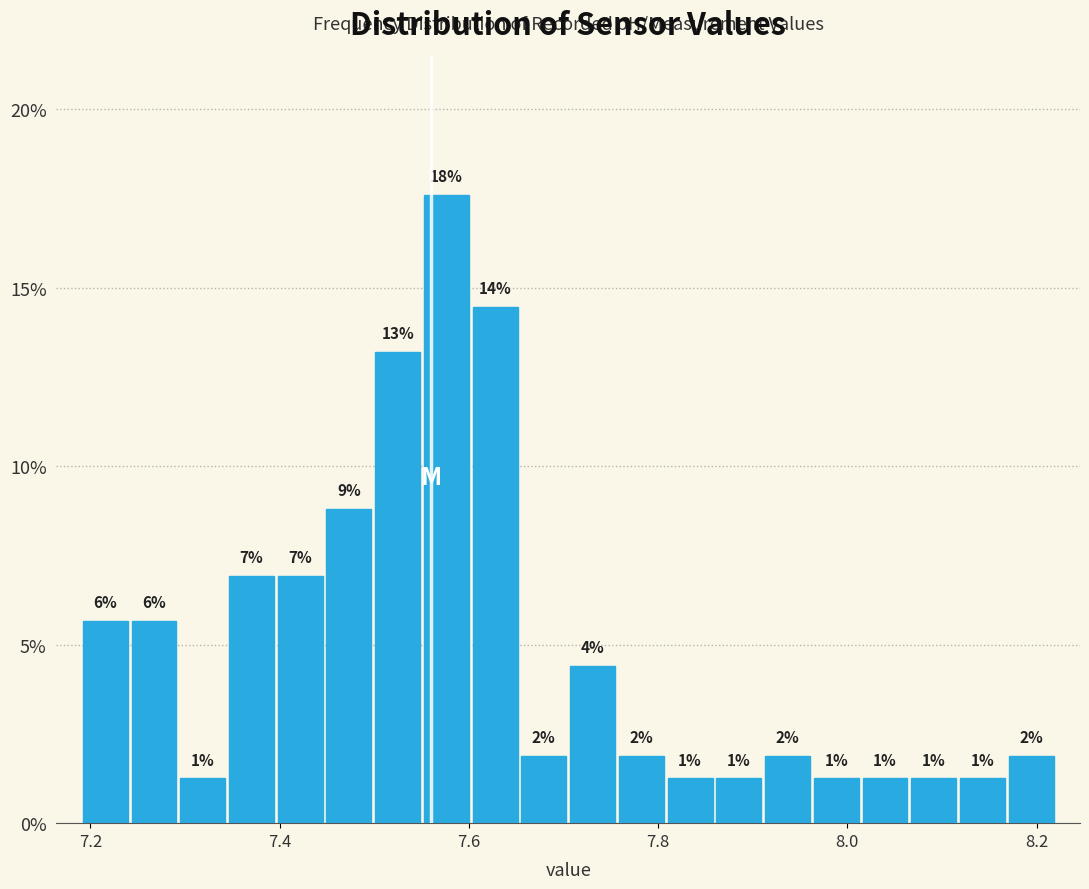

Around what value on the x-axis is the tallest bar? Give the approximate position of its centre, as read against the axis.

7.58